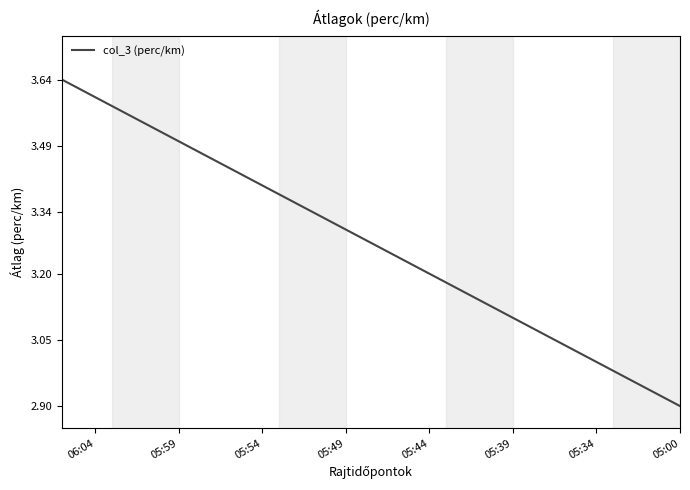

True or false: there are more than 0 points higher than both neighbors.

False